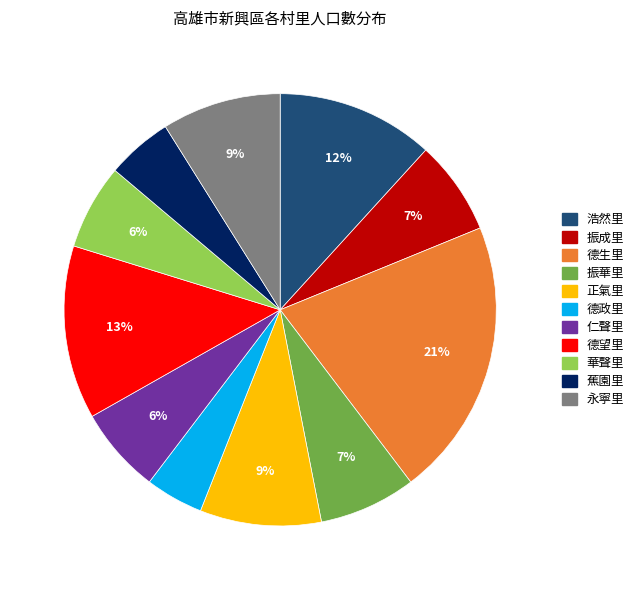

Which has a higher value, 仁聲里 or 蕉園里?

仁聲里